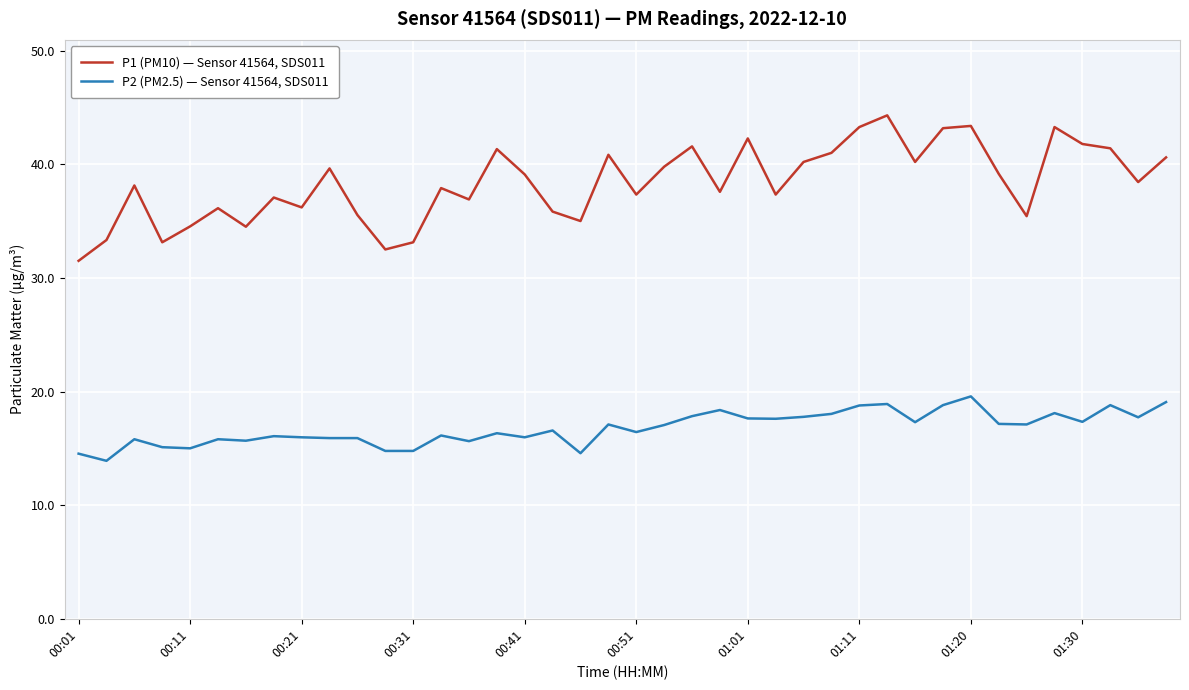

Which series has the largest total across all categories?

P1 (PM10) — Sensor 41564, SDS011